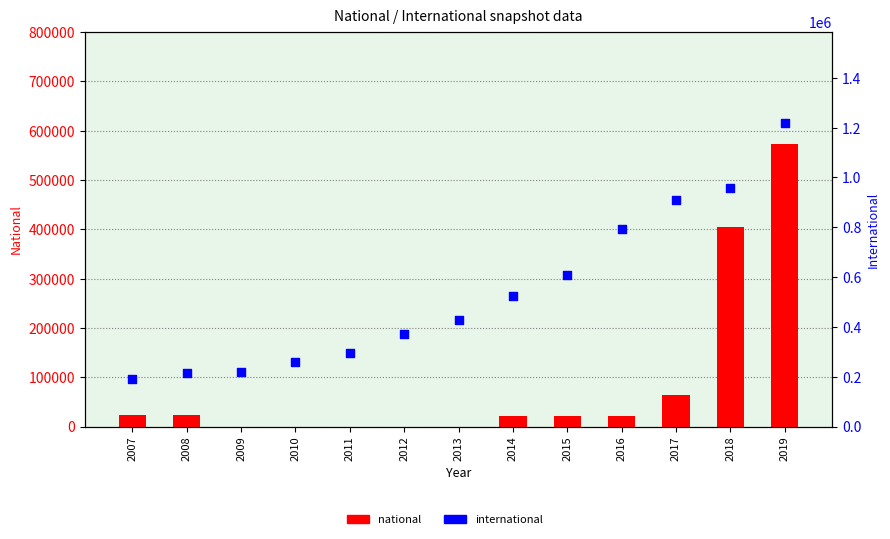

At how many categories does at least one series exceed 408549?

7